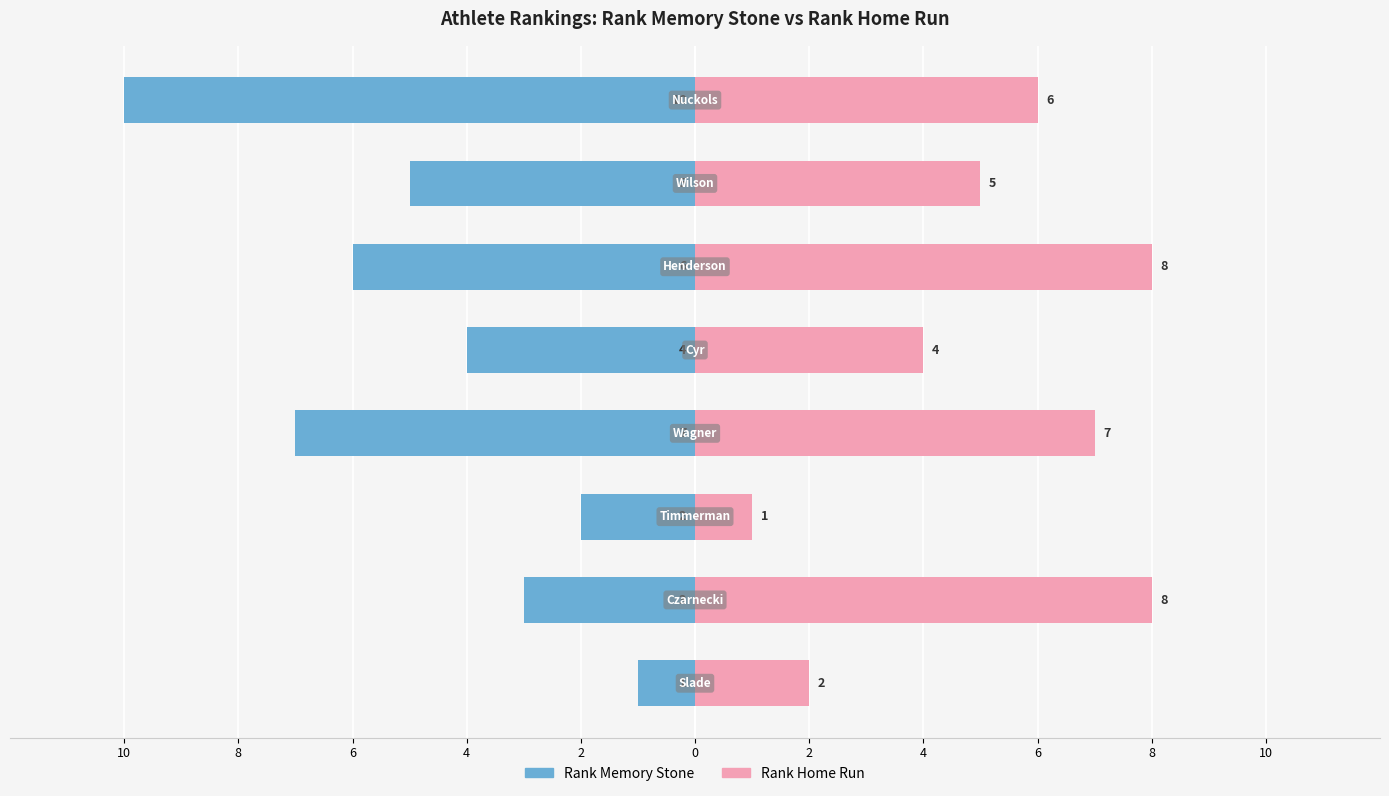

Which series changed the most between 0 and 2?

Rank Home Run